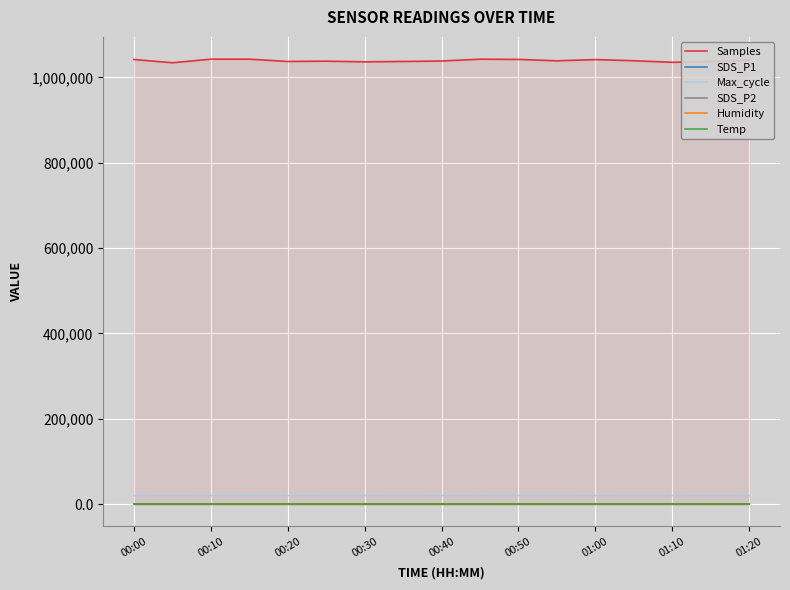

True or false: Humidity has more than 2 interior local peaks.

True